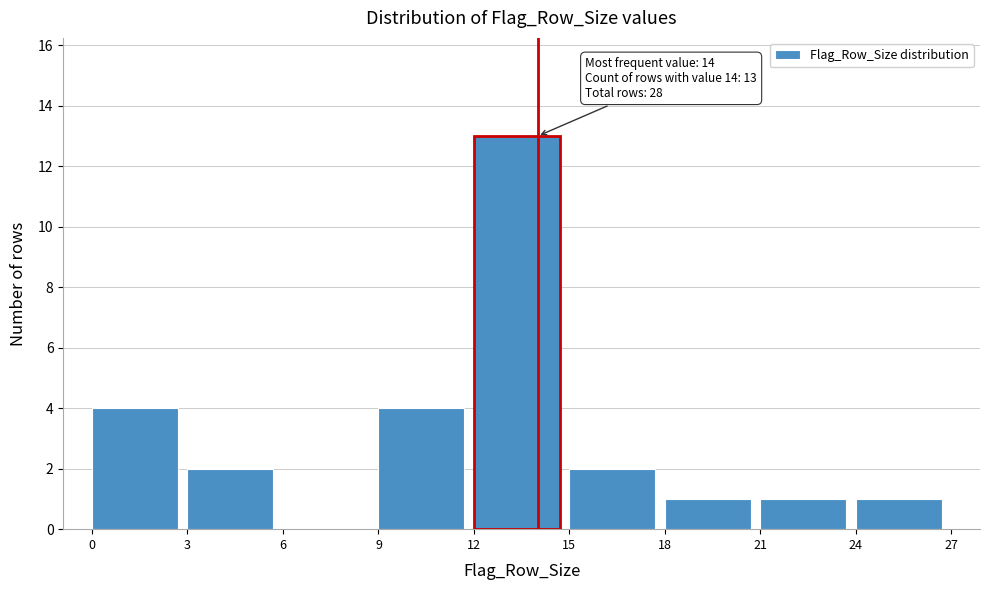

Over which range of the x-axis is the bar tallest?

12 to 15